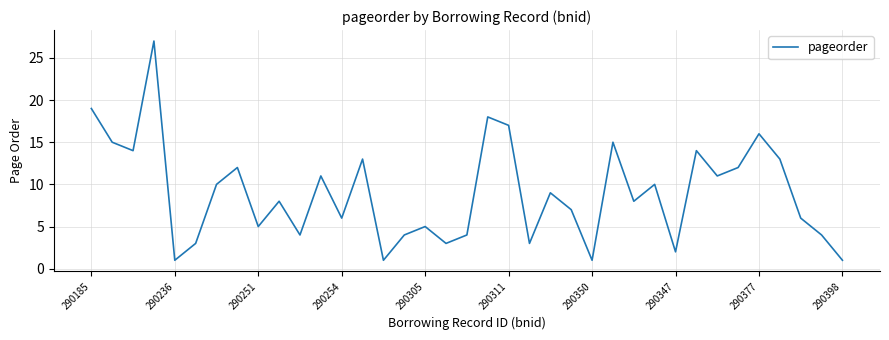

What is the difference between the maximum and minimum values?

26